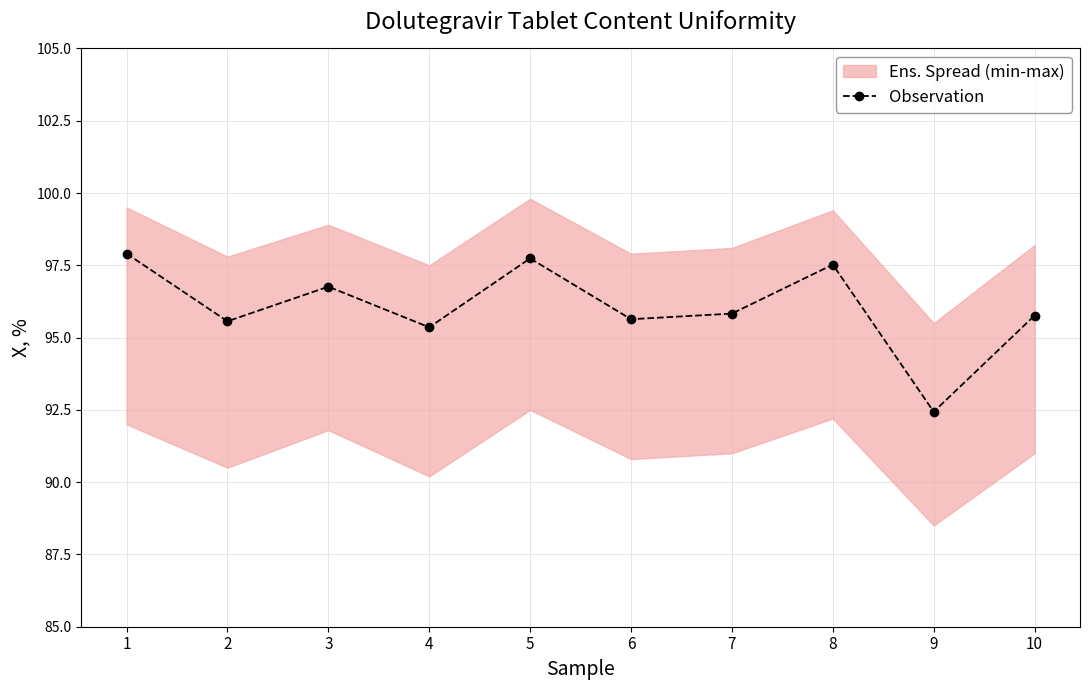

What is the difference between the maximum and second lowest values?

2.5